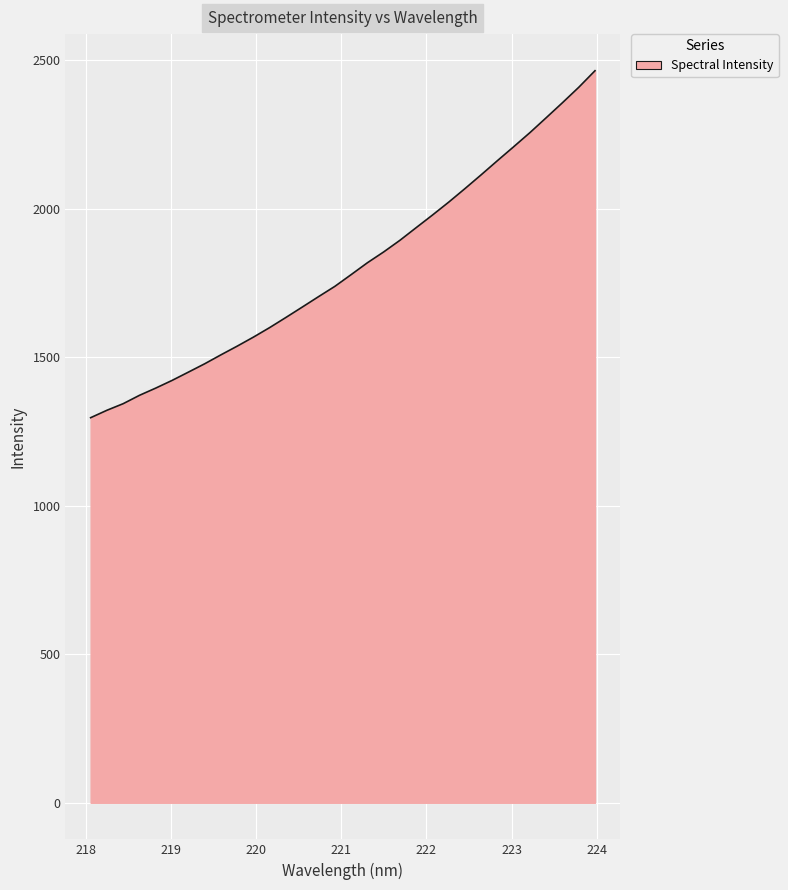

Does the chart display data point markers on the line(s)?

No